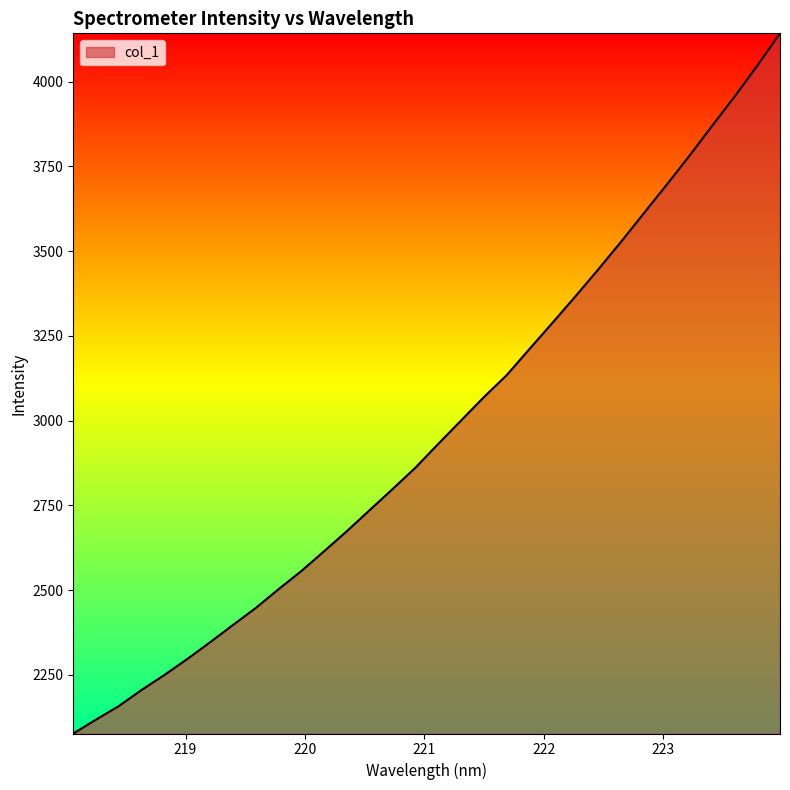

What is the minimum value shown in the chart?

2077.4